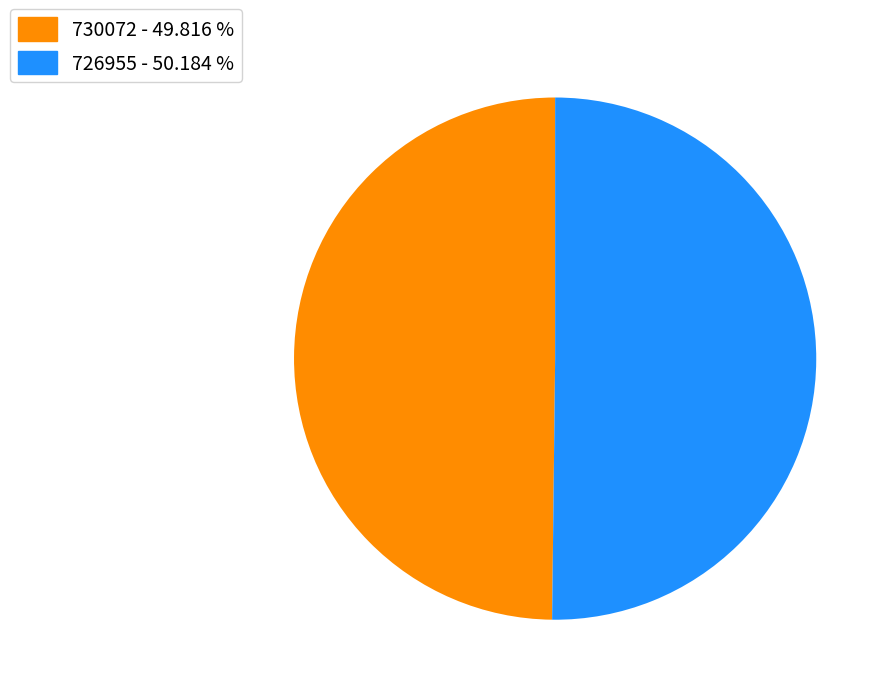

The 726955 slice represents 15% of the pie. True or false?

False